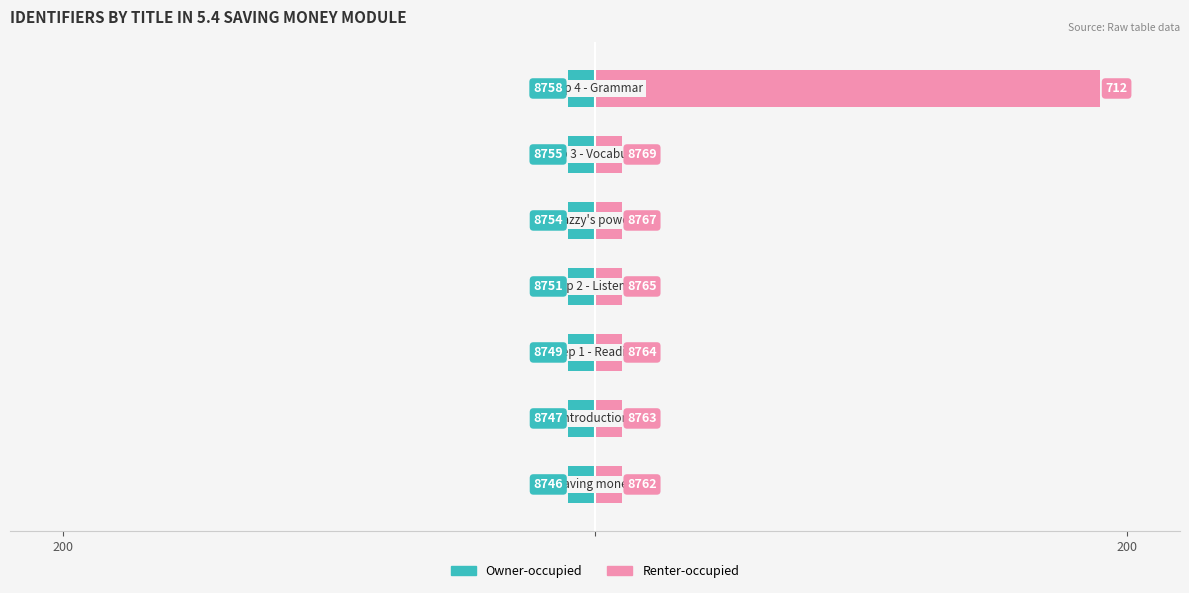

Rank the series by their maximum value, from lowest to highest.

Owner-occupied, Renter-occupied